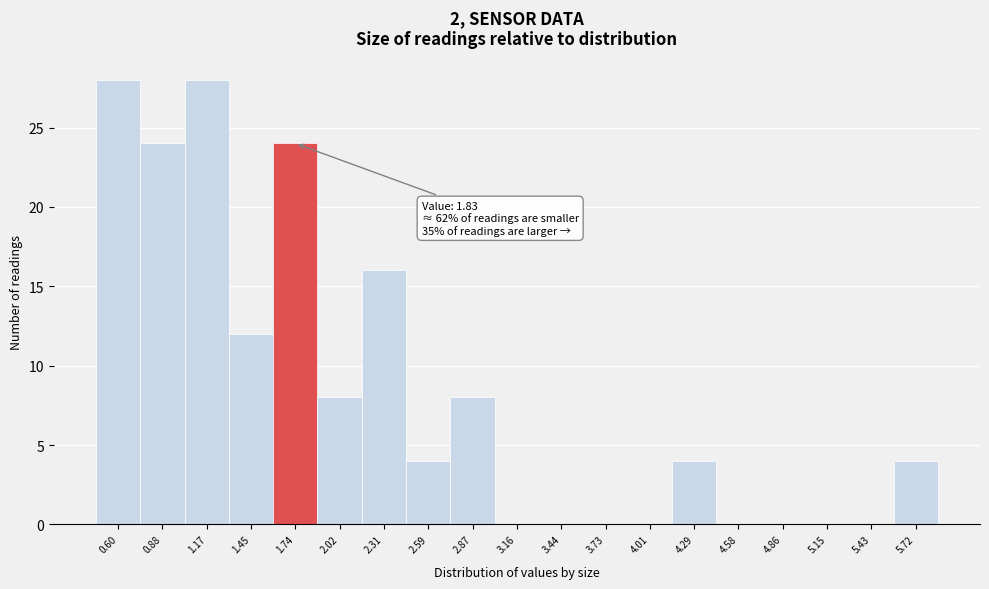

Reading right to left, transcribe all the data shown in this chart.

5.72=4	5.43=0	5.15=0	4.86=0	4.58=0	4.29=4	4.01=0	3.73=0	3.44=0	3.16=0	2.87=8	2.59=4	2.31=16	2.02=8	1.74=24	1.45=12	1.17=28	0.88=24	0.60=28